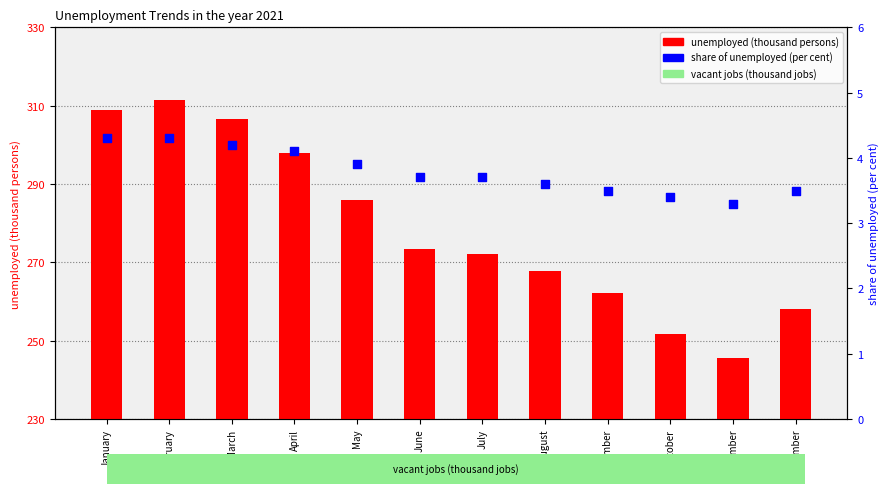

At which category is the sum across all series the highest?

February